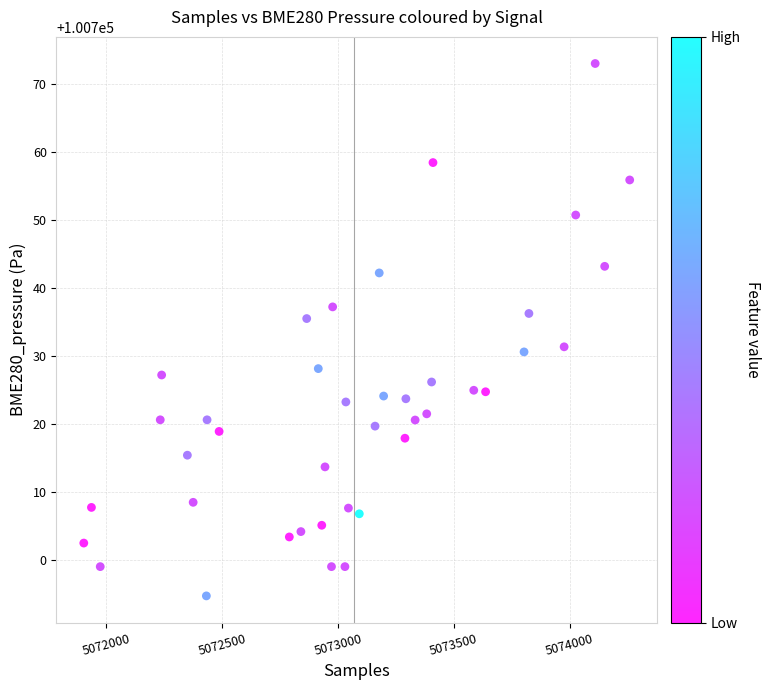

What is the range of X values (max minus min)?

2356.0